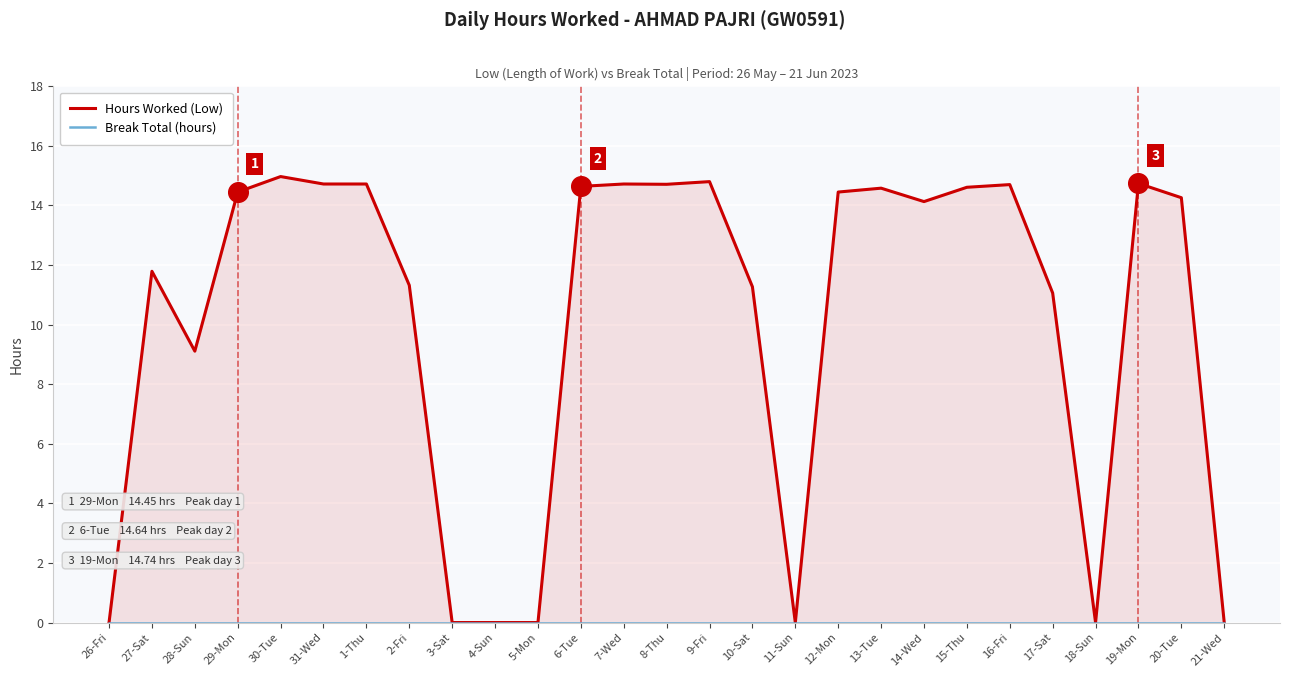

Which series has the largest total across all categories?

Hours Worked (Low)